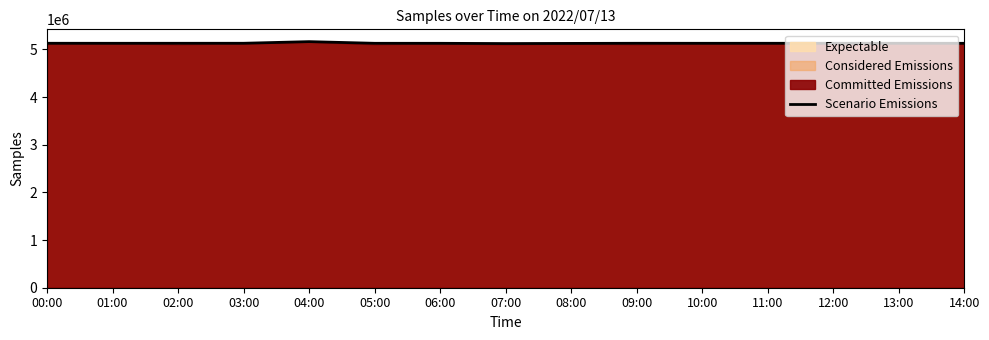

Approximately how many times larger is the value at 12:00 compared to 11:00?

1.0